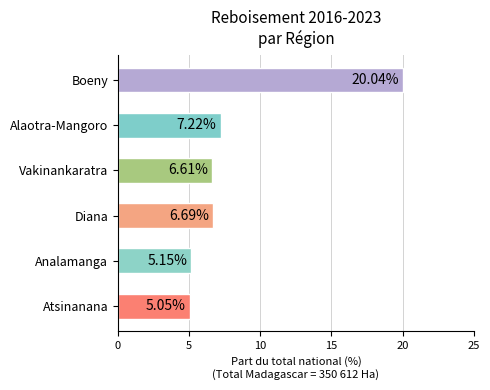

Which label corresponds to the largest value in the chart?

Boeny